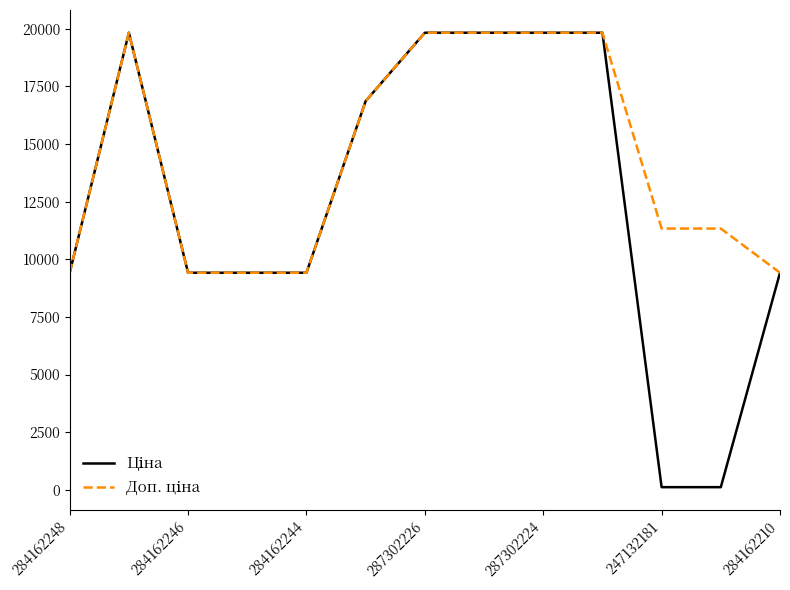

What is the greatest value displayed?

19831.1